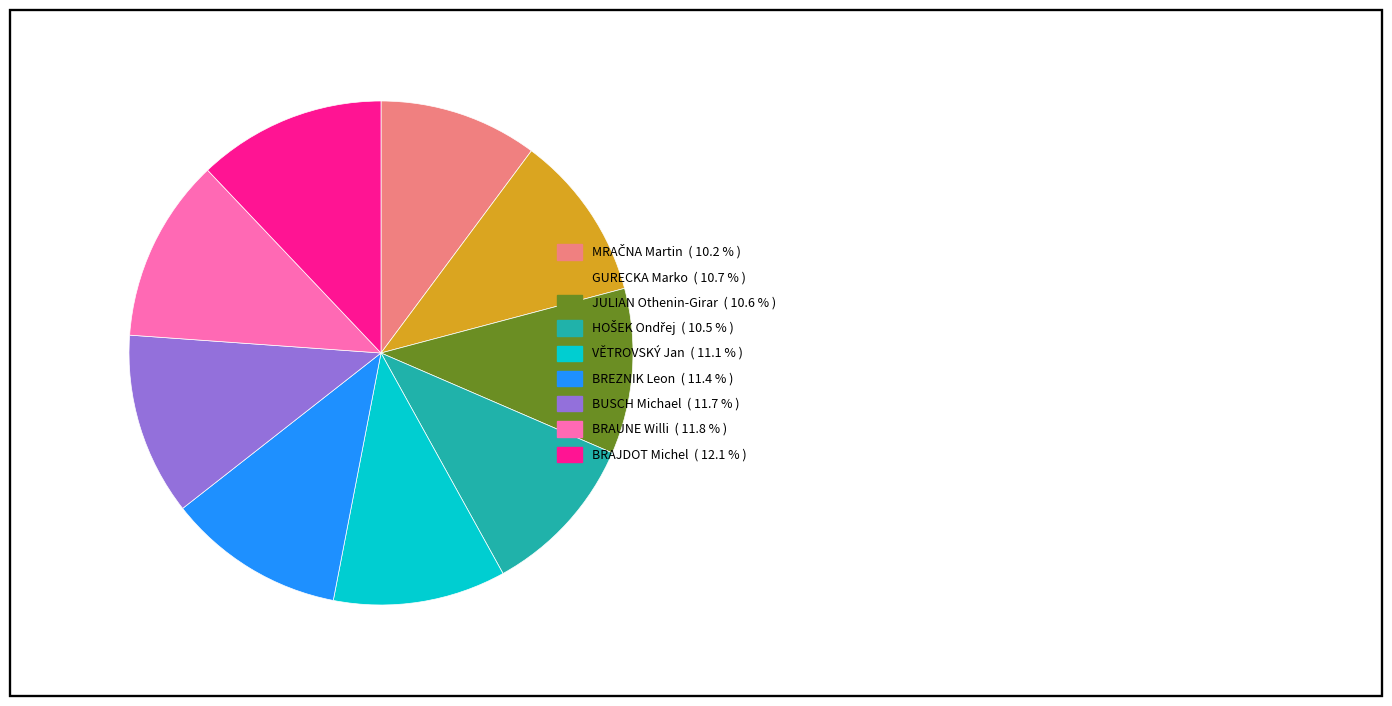

Is there any slice that represents more than half of the pie?

No